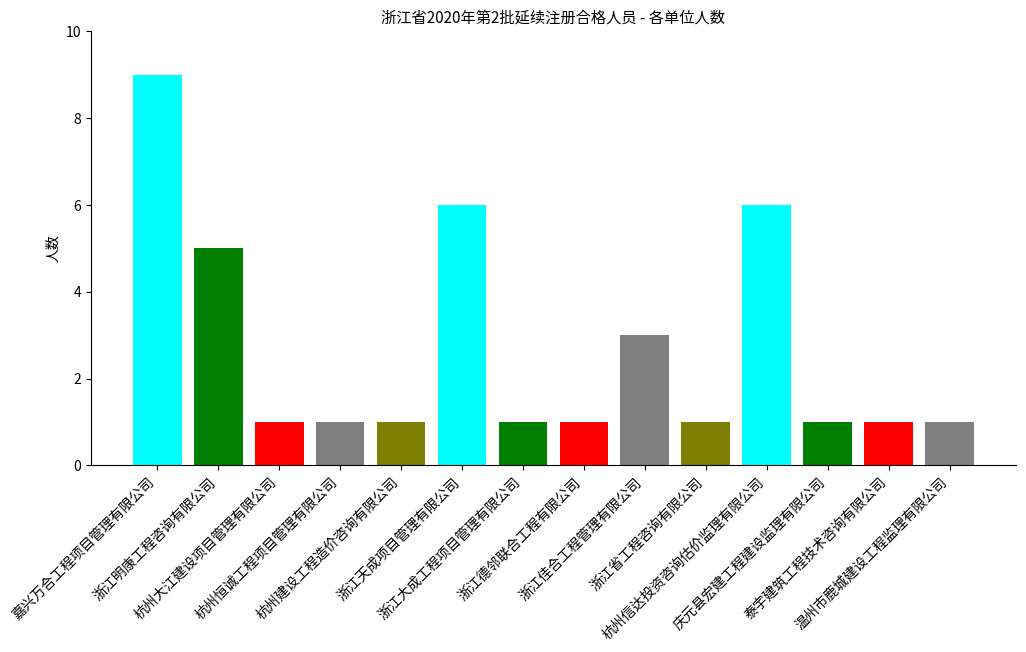

At which label is the value closest to 5?

浙江明康工程咨询有限公司